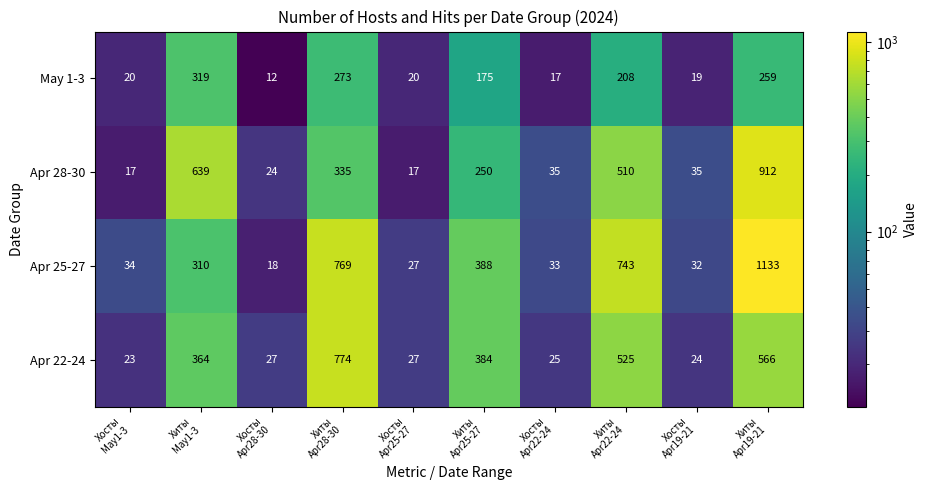

At which category is the sum across all series the highest?

Хиты
Apr19-21